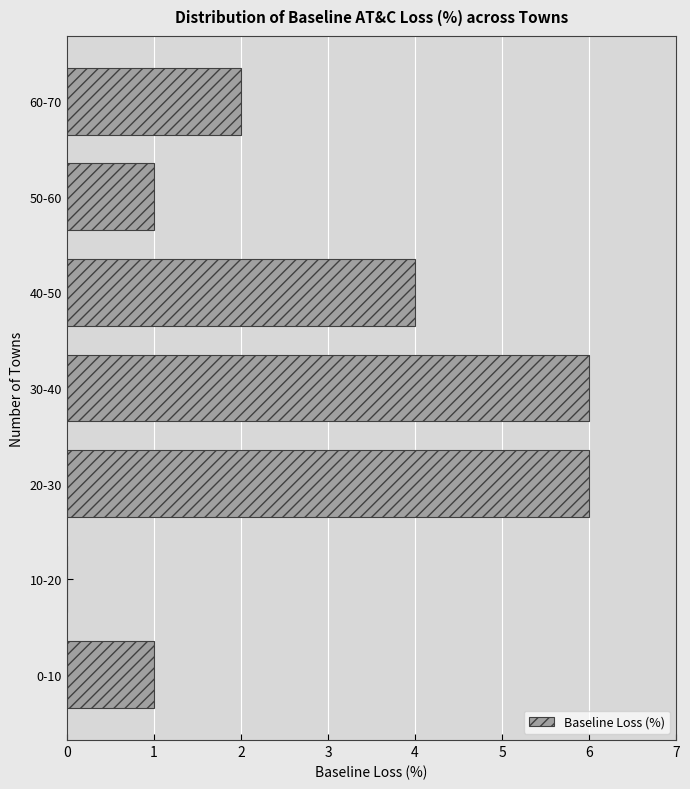

Reading bottom to top, extract all data points from this chart.

0-10=1	10-20=0	20-30=6	30-40=6	40-50=4	50-60=1	60-70=2